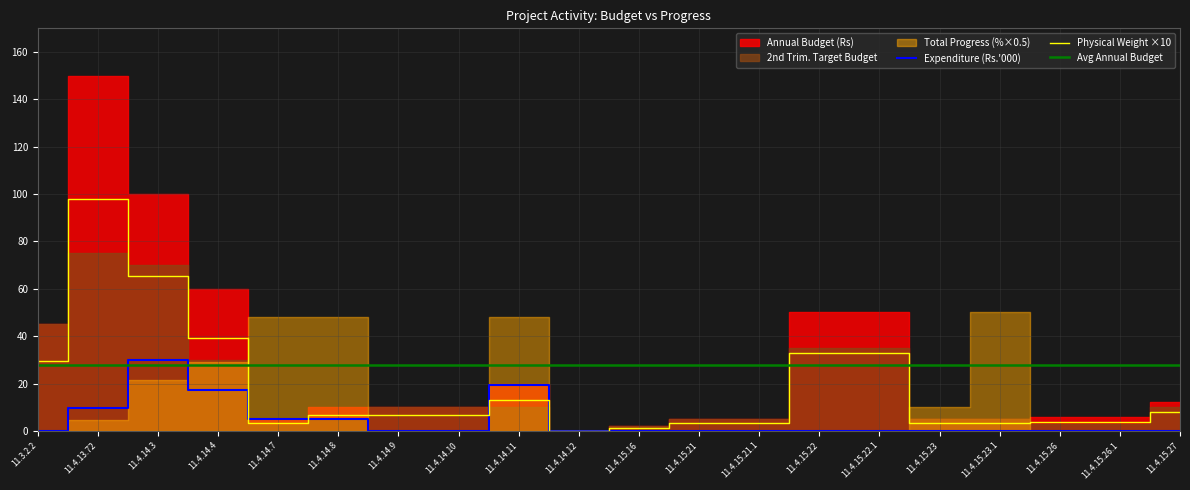

What is the sum of all Avg Annual Budget values?

556.0